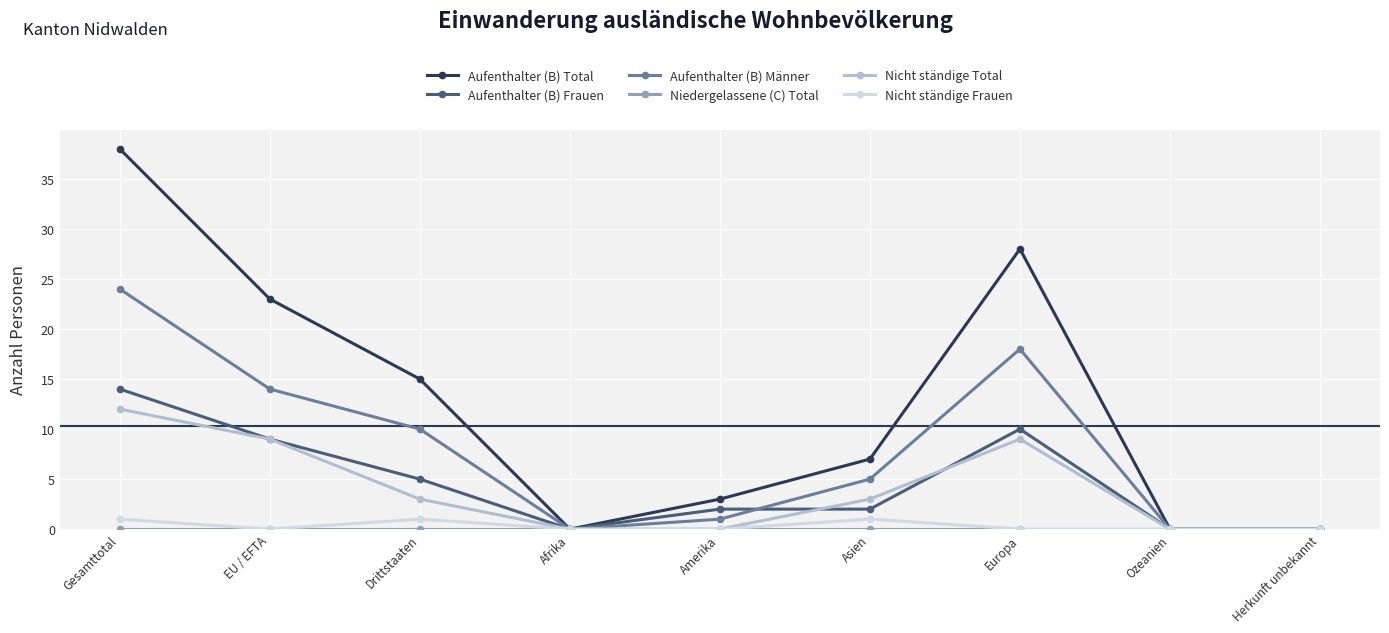

At which label does Aufenthalter (B) Total reach its peak?

Gesamttotal